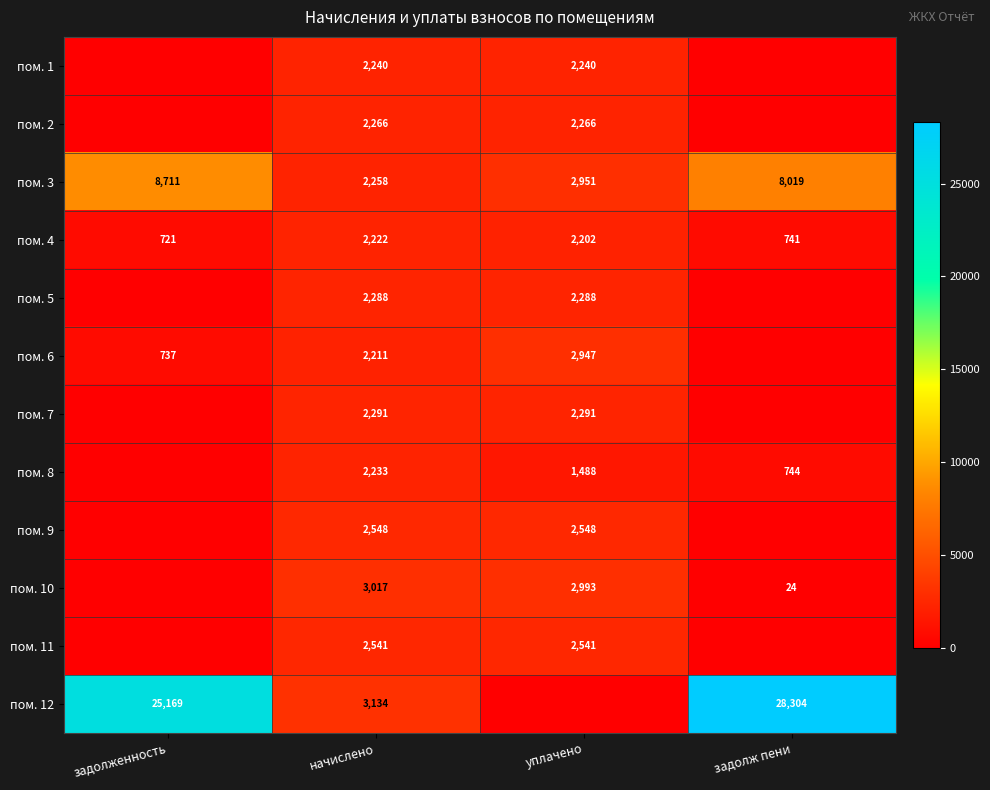

At which label does пом. 4 first exceed 2202?

начислено